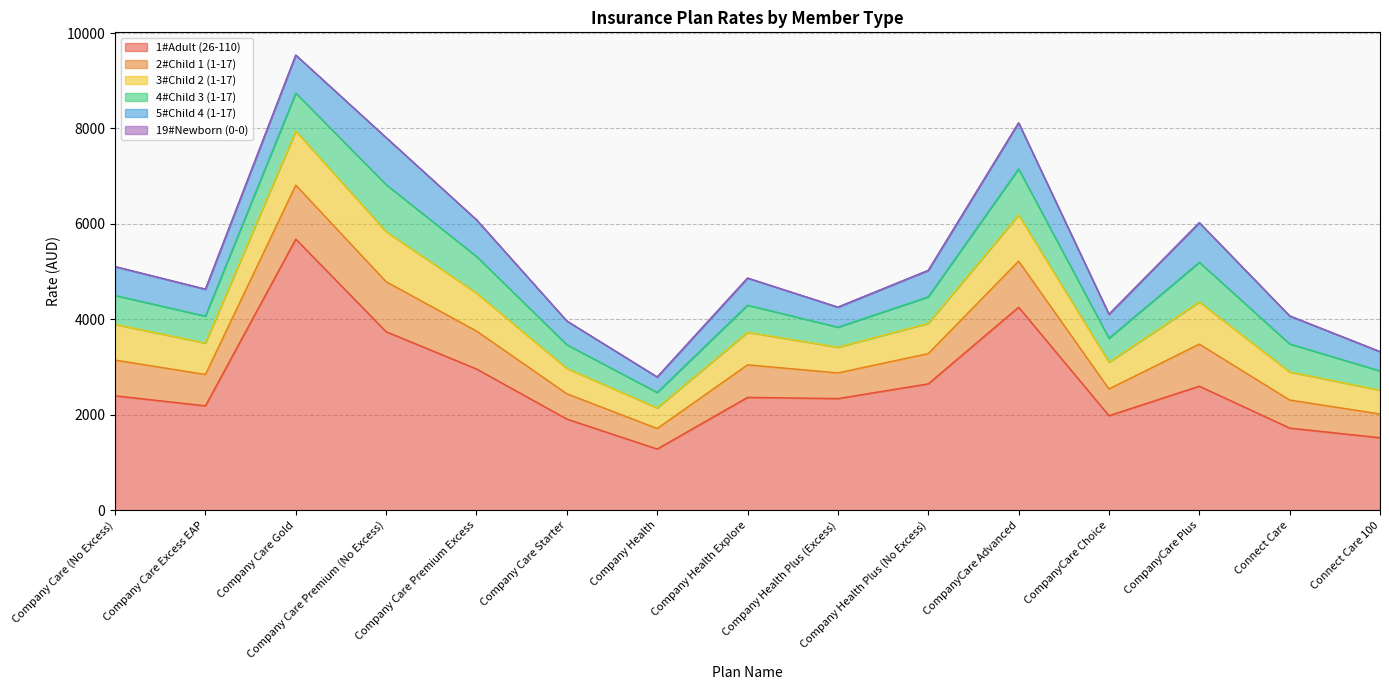

True or false: 1#Adult (26-110) has a value of 2364.4 at Company Health Explore.

True